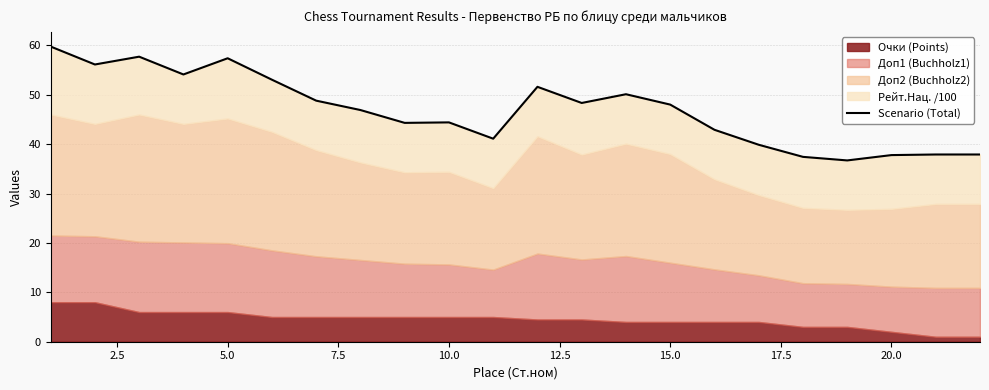

What is the maximum value shown in the chart?

59.8